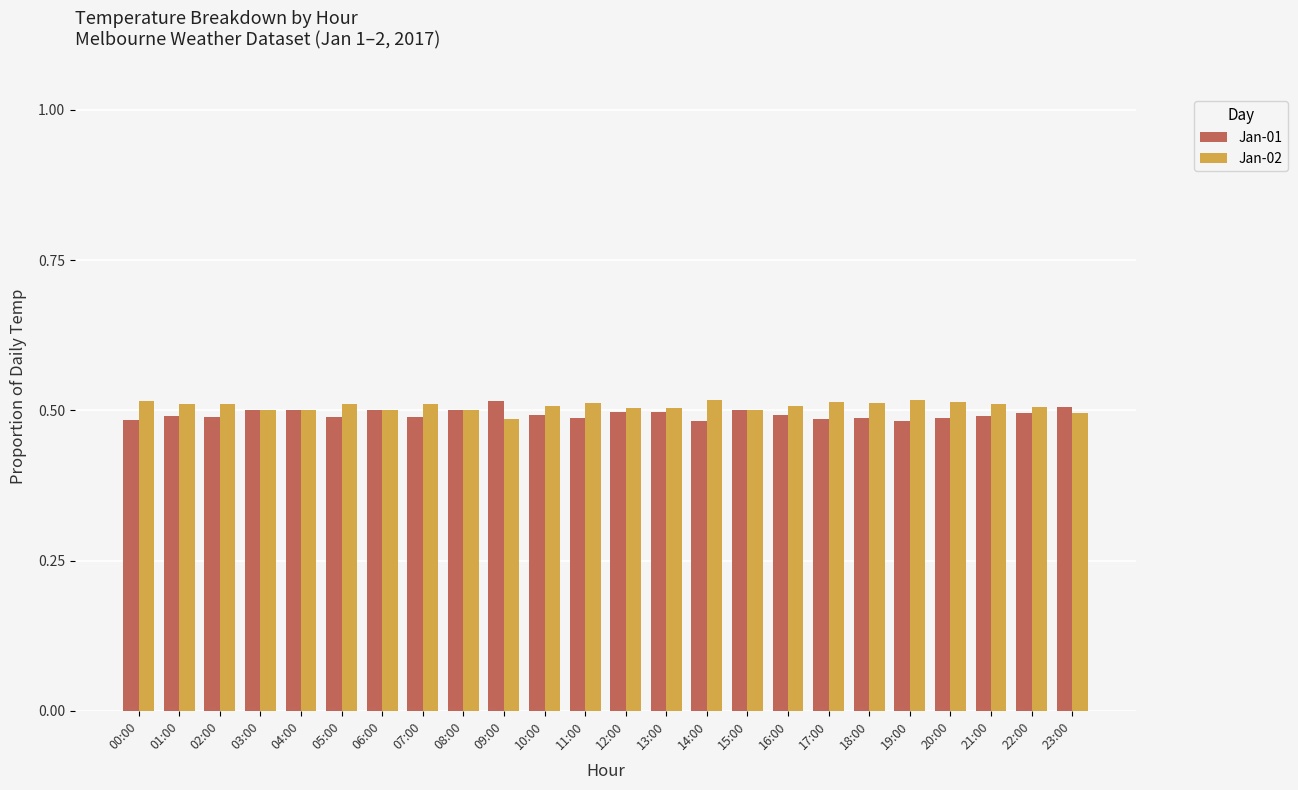

At how many categories does at least one series exceed 0?

24